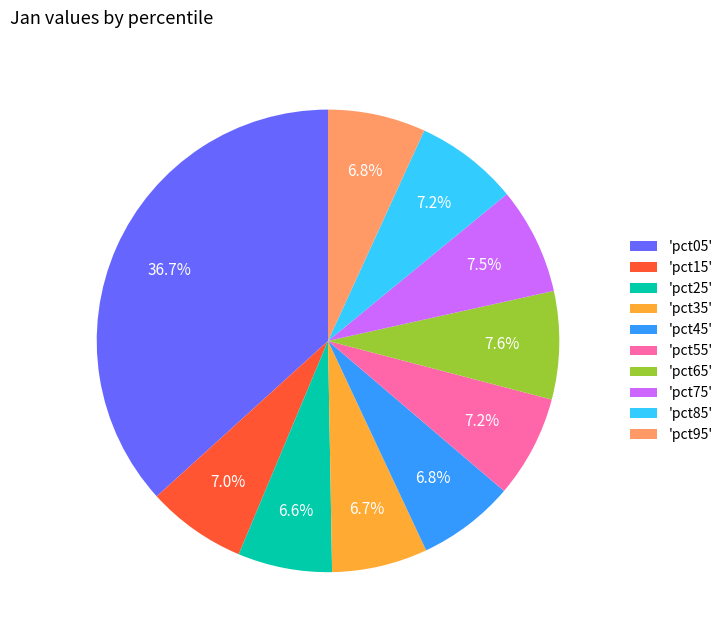

What is the largest slice in the pie chart?

'pct05'